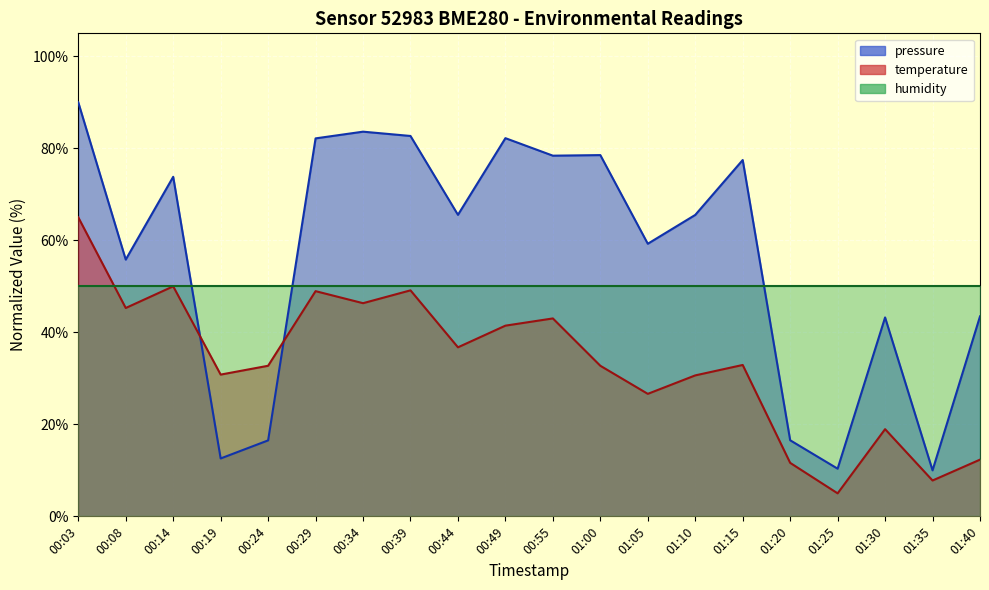

What is the minimum value shown in the chart?

5.0